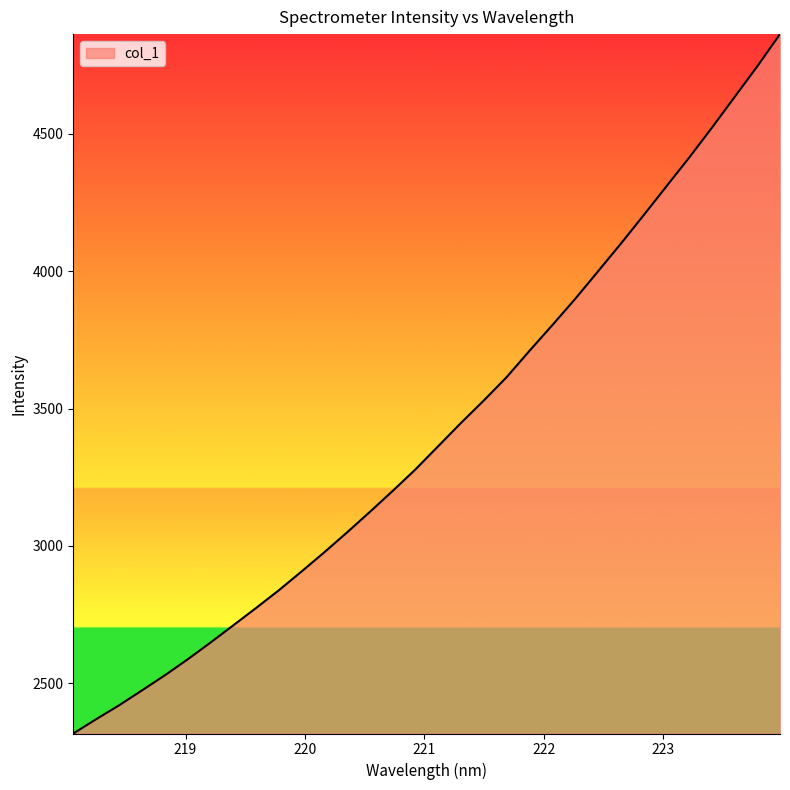

What is the smallest value displayed?

2316.8